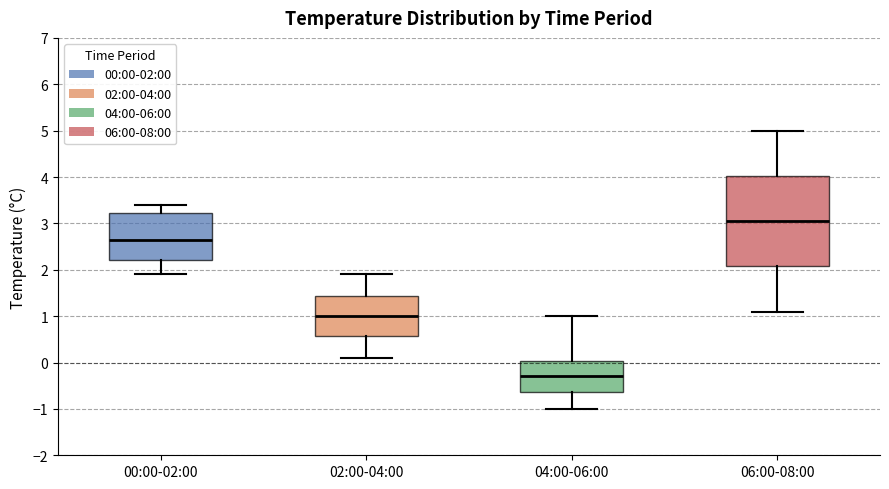

Where is the upper edge of the box for 02:00-04:00 on the y-axis? The values are not printed on the chart, so give them approximately, as read against the axis.

1.4